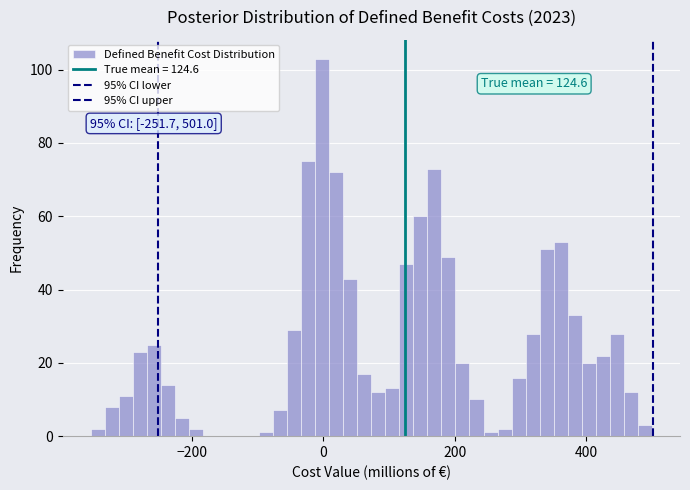

Around what value on the x-axis is the tallest bar? Give the approximate position of its centre, as read against the axis.

0